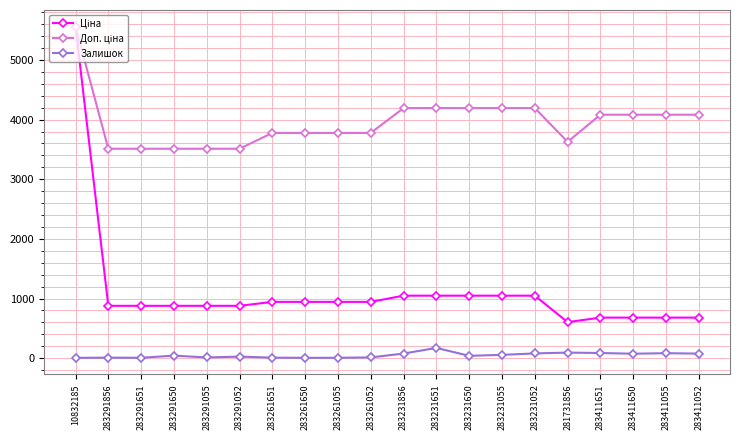

The Залишок series shows 75.0 at 283411650. True or false?

True